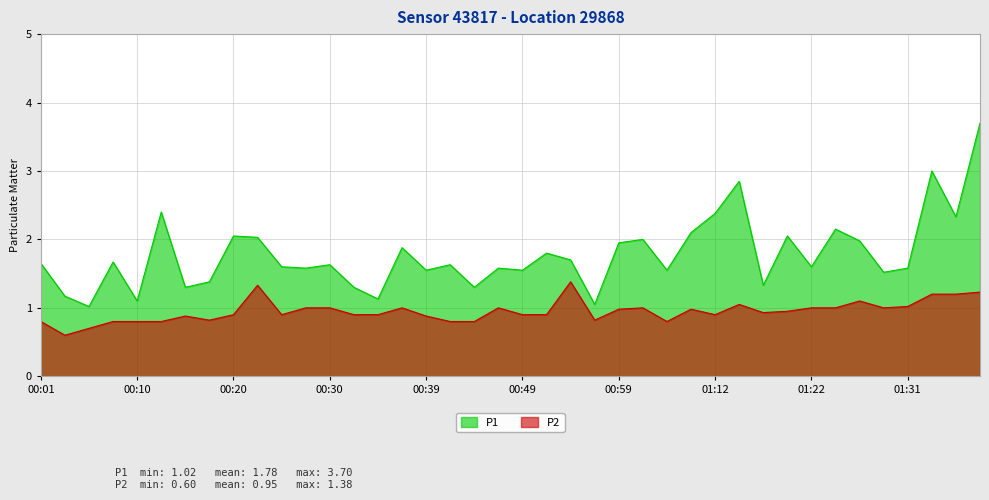

Does the chart have visible grid lines?

Yes